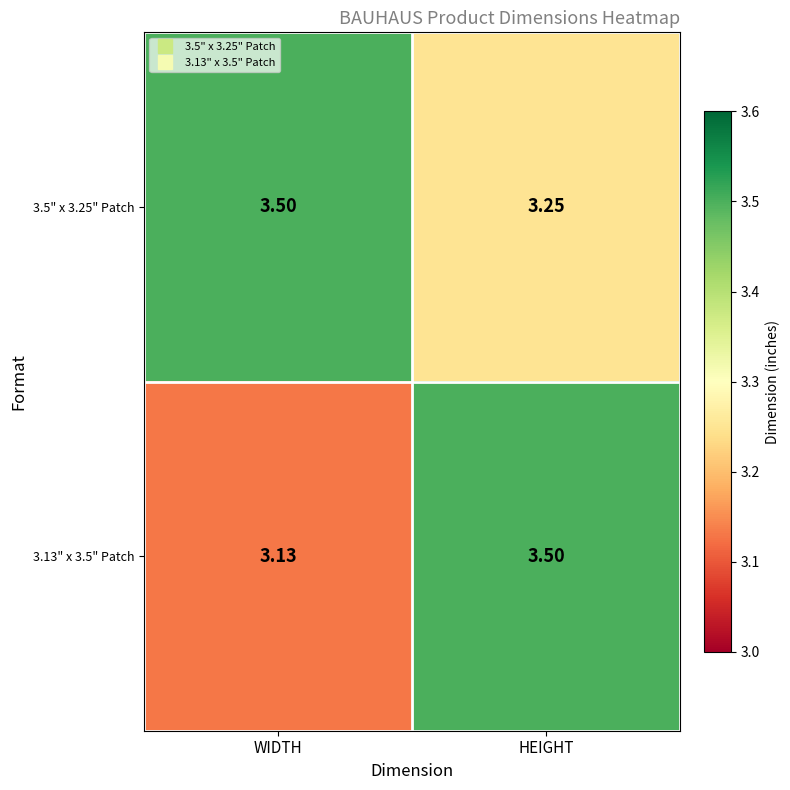

At which category is the sum across all series the highest?

HEIGHT